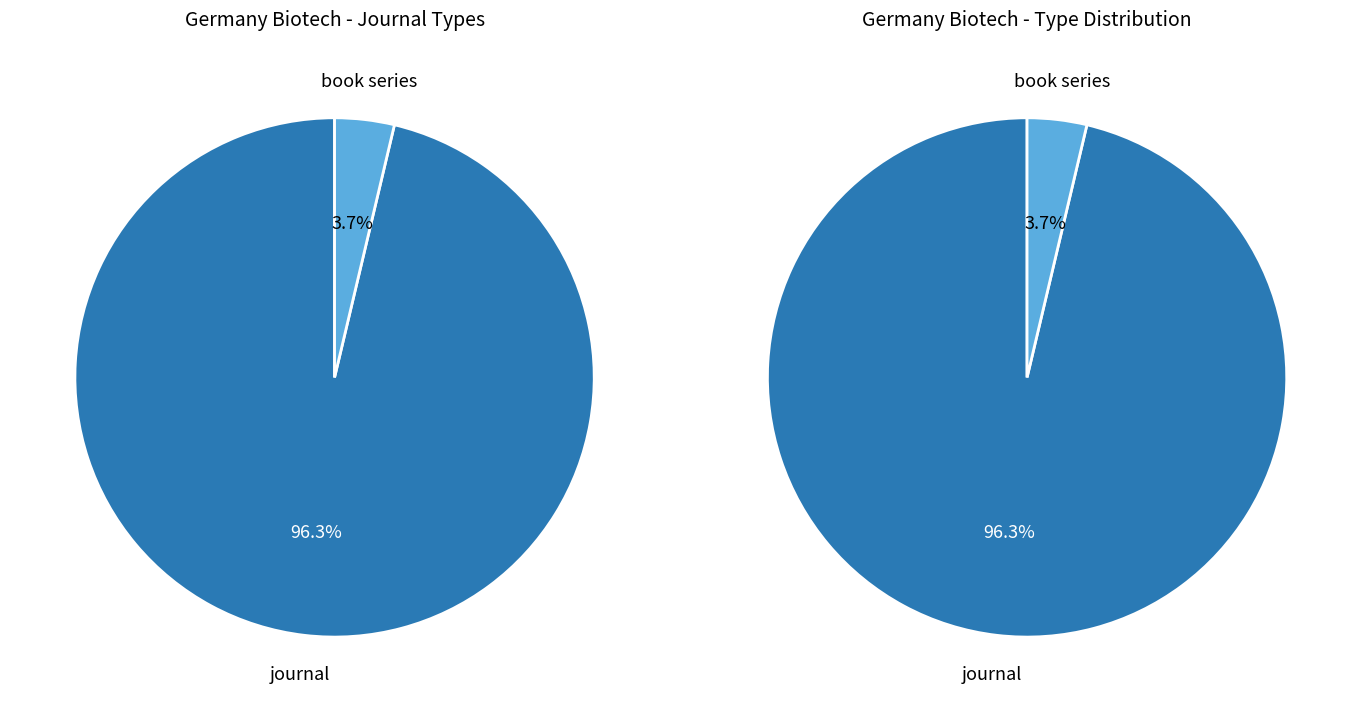

How many slices are in this pie chart?

2